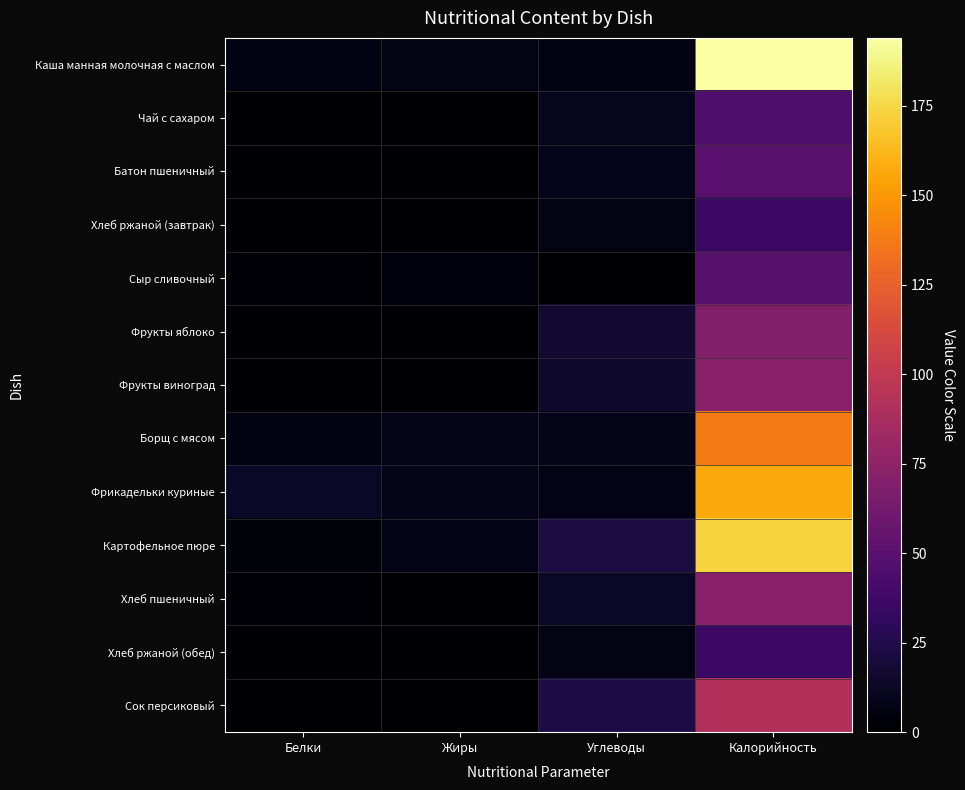

At Белки, list the series in order from largest to smallest.

Фрикадельки куриные, Каша манная молочная с маслом, Борщ с мясом, Картофельное пюре, Хлеб пшеничный, Сыр сливочный, Батон пшеничный, Хлеб ржаной (завтрак), Хлеб ржаной (обед), Фрукты яблоко, Фрукты виноград, Чай с сахаром, Сок персиковый